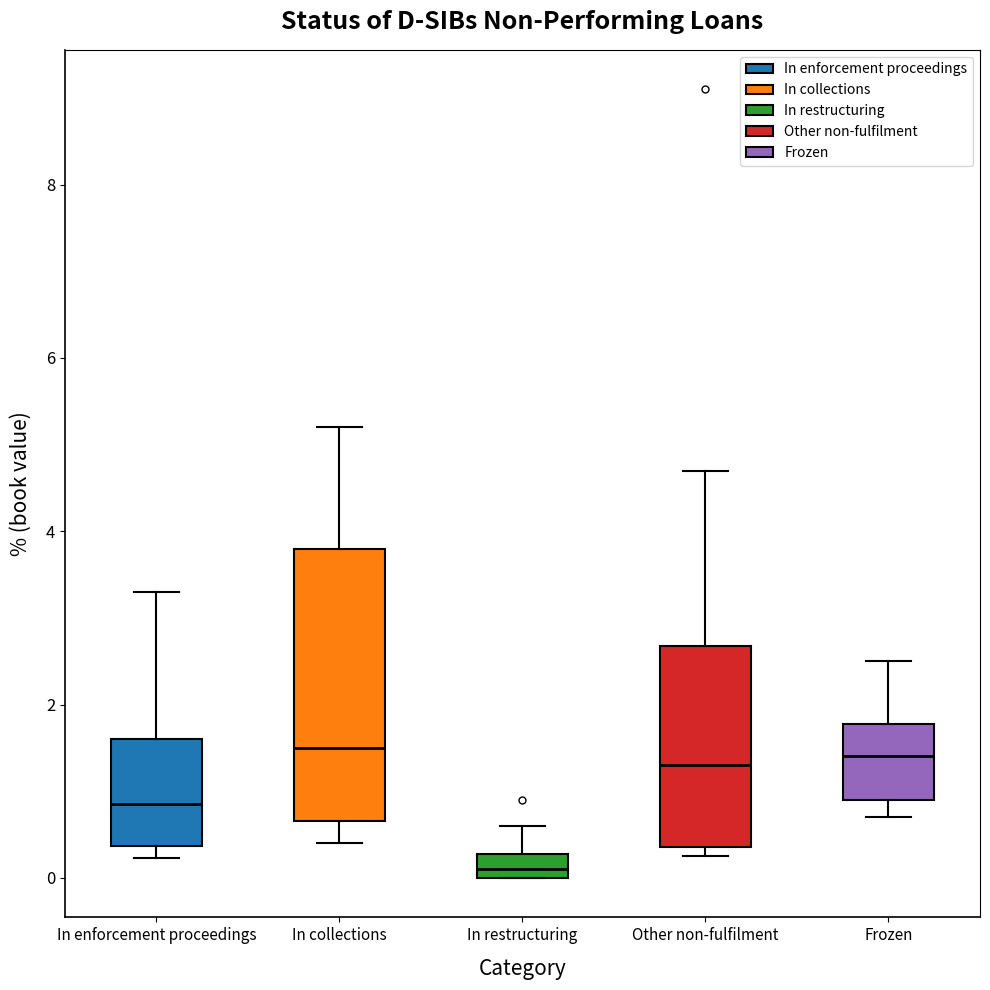

Comparing the boxes themselves (not the whiskers), which one is the tallest?

In collections